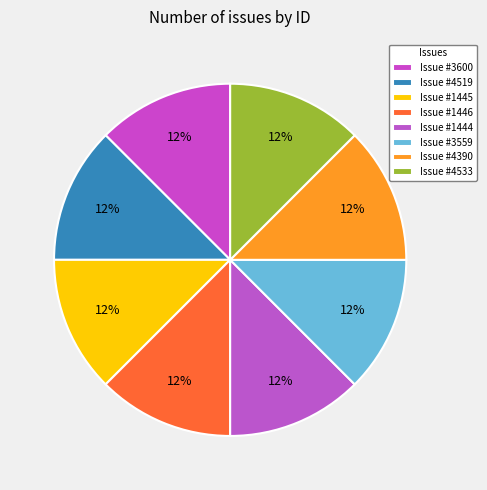

Which slice is the largest?

4519